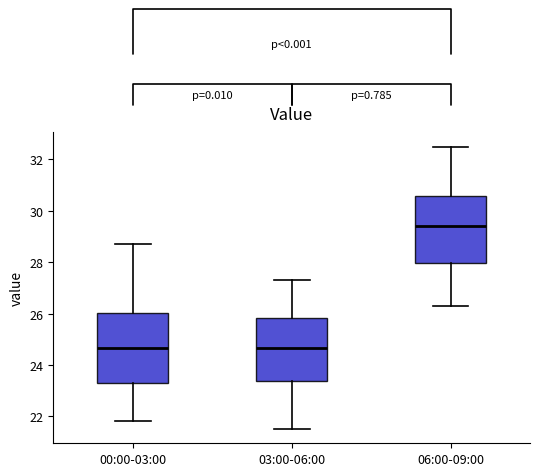

Where does the upper whisker of the box for 00:00-03:00 end on the y-axis? The values are not printed on the chart, so give them approximately, as read against the axis.

28.8